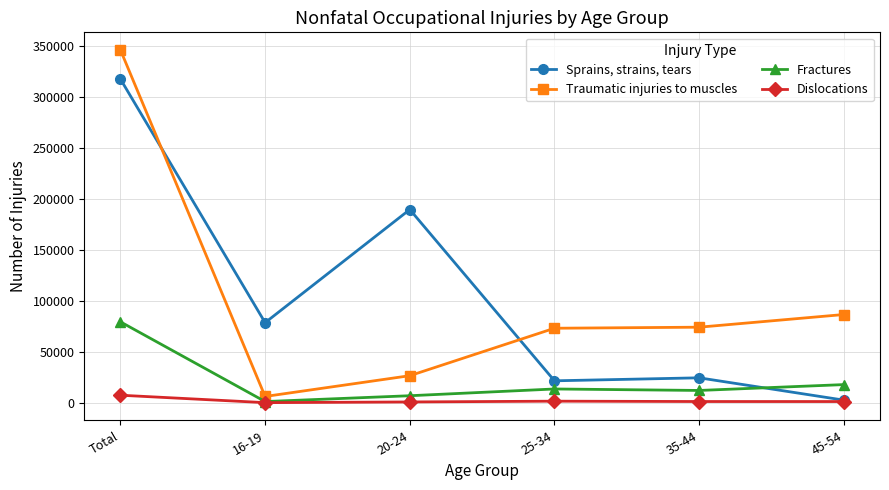

After their last crossing, which series has the higher values: Fractures or Sprains, strains, tears?

Fractures